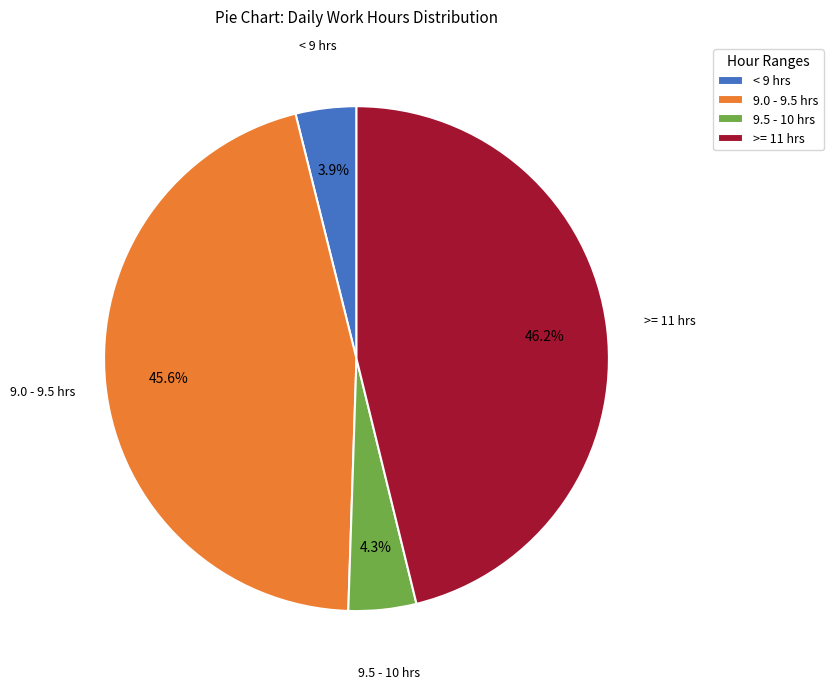

Is there any slice that represents more than half of the pie?

No